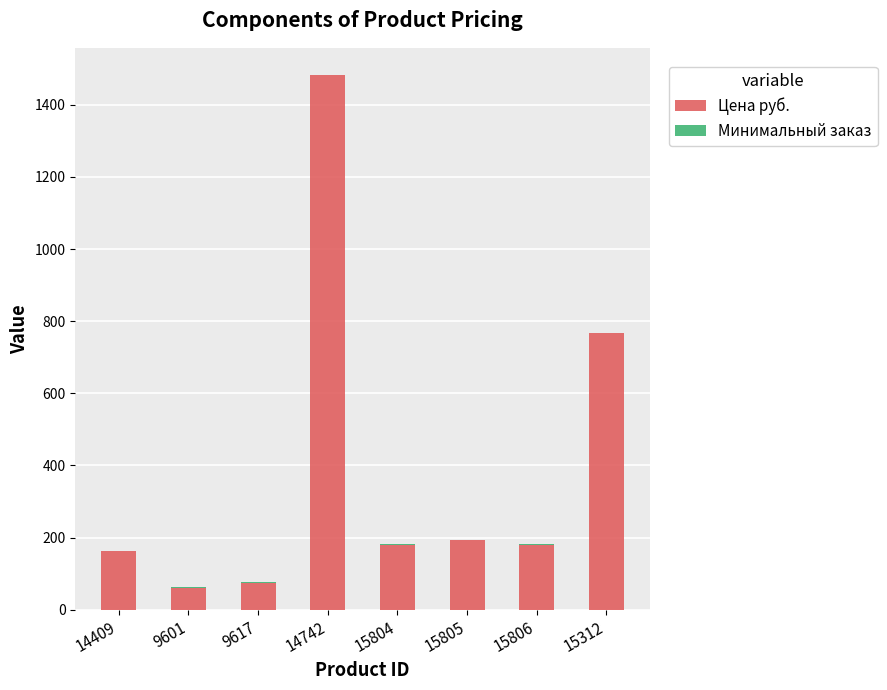

The Цена руб. series shows 180 at 15806. True or false?

True